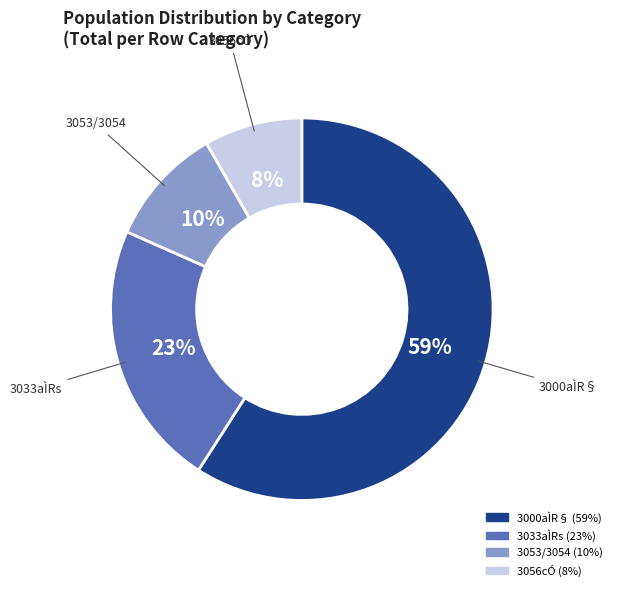

To the nearest percent, what is the difference between the largest and smallest slice percentages?

51%